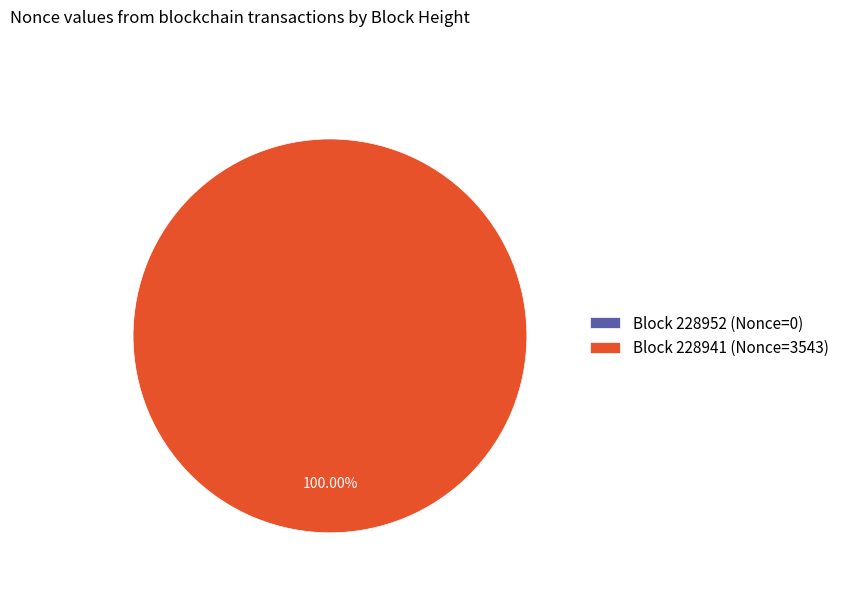

Does Block 228941 (Nonce=3543) represent more than half of the total?

Yes